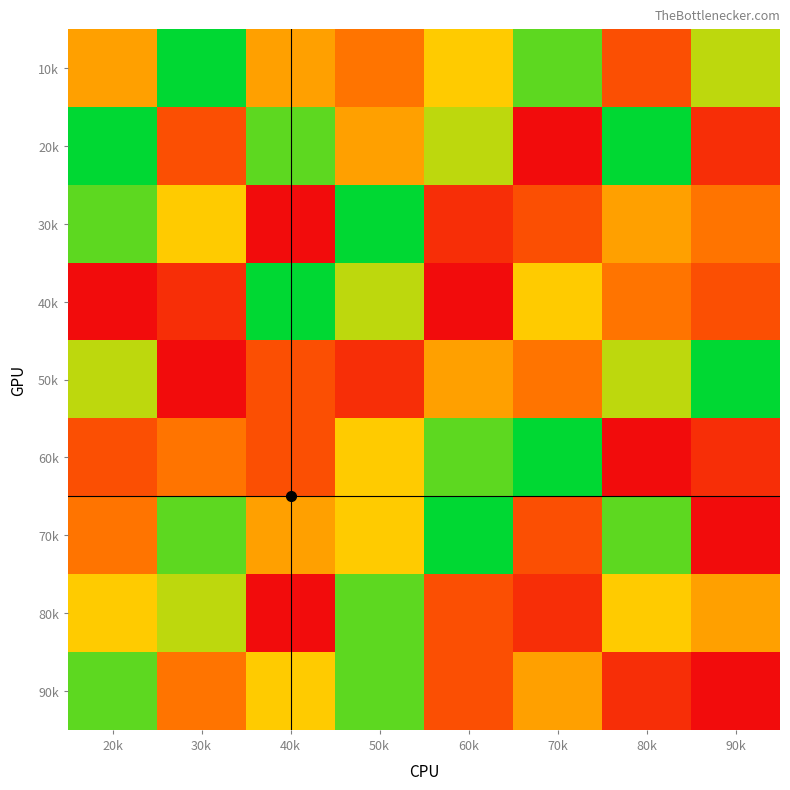

At 30k, list the series in order from largest to smallest.

10k, 70k, 80k, 30k, 60k, 90k, 20k, 40k, 50k